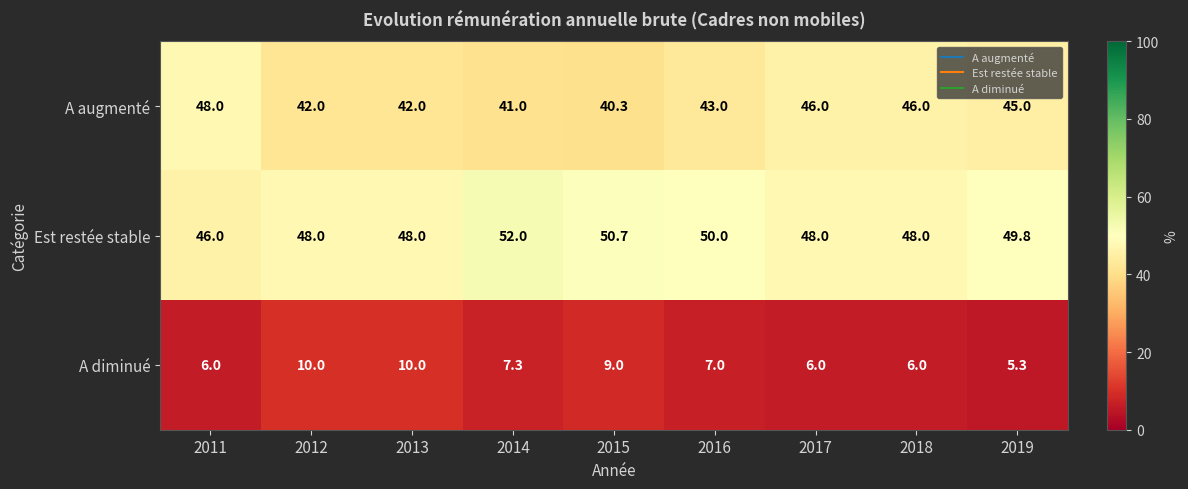

What is the difference between the highest and lowest values at 2016?

43.0